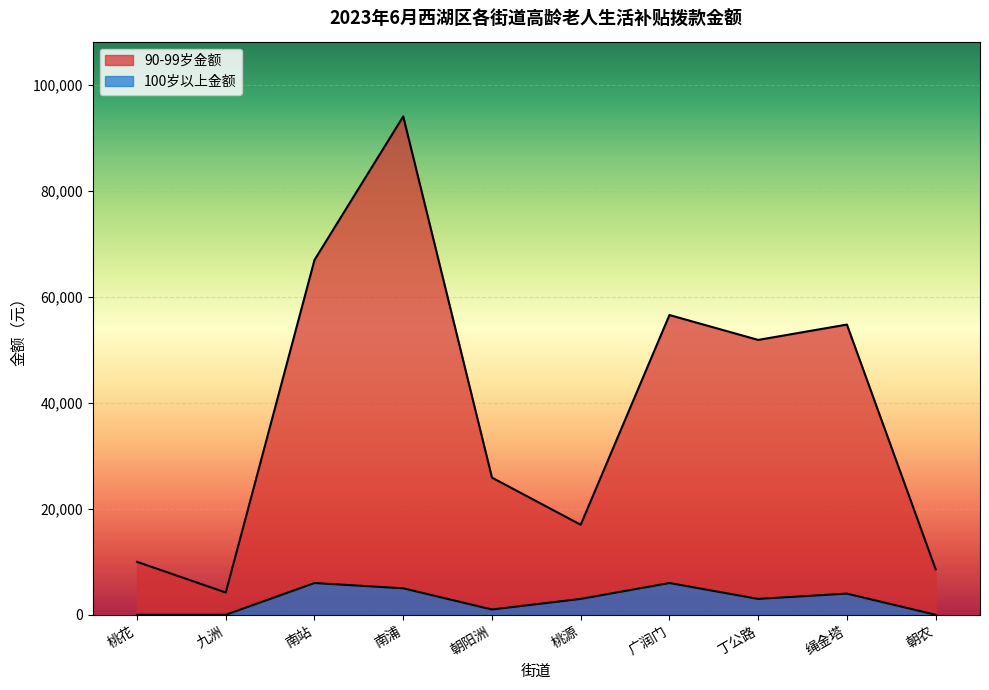

At which category is the sum across all series the highest?

南浦